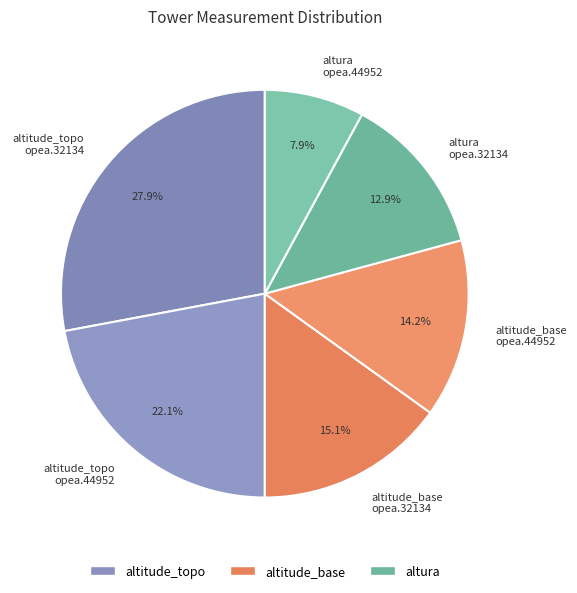

Rank the categories by value from highest to lowest.

altitude_topo opea.32134, altitude_topo opea.44952, altitude_base opea.32134, altitude_base opea.44952, altura opea.32134, altura opea.44952